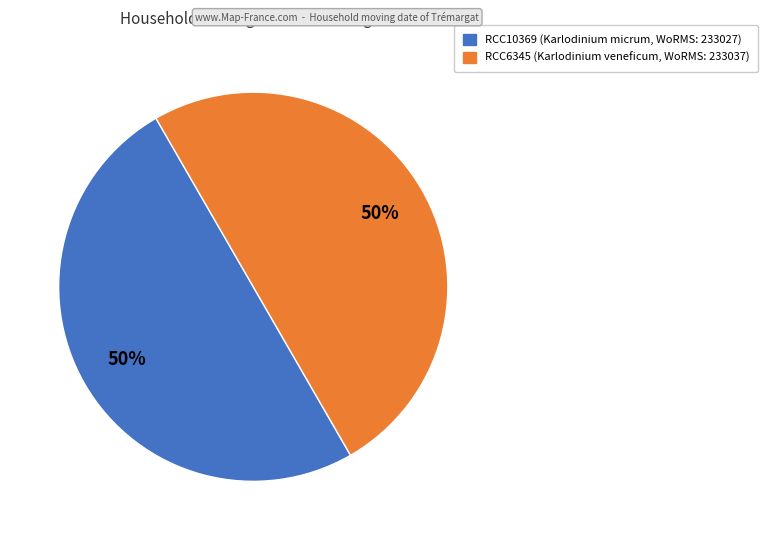

To the nearest percent, what is the average slice percentage?

50%